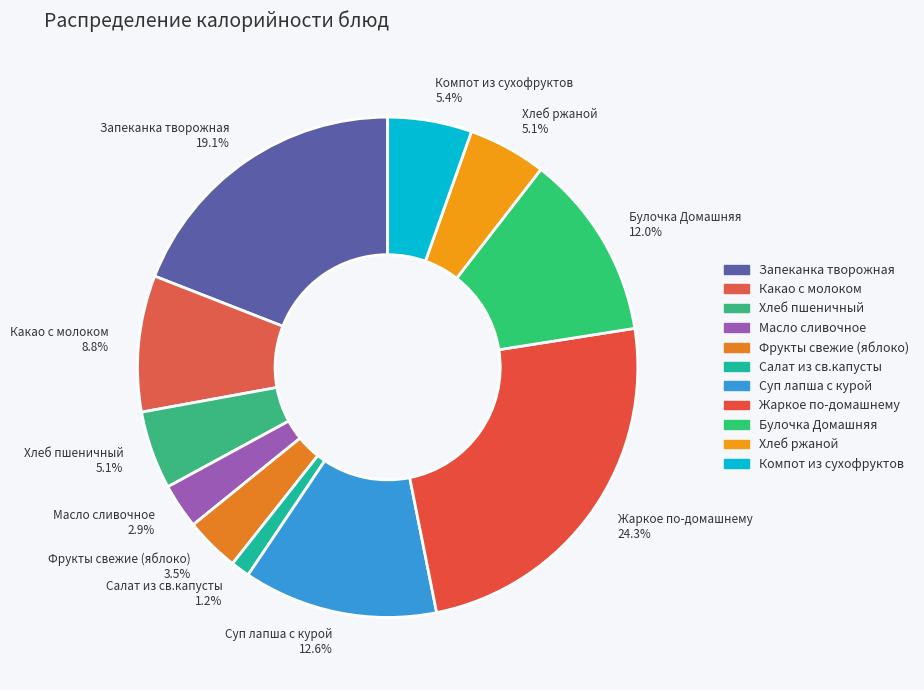

To the nearest percent, what is the difference between the largest and smallest slice percentages?

23%